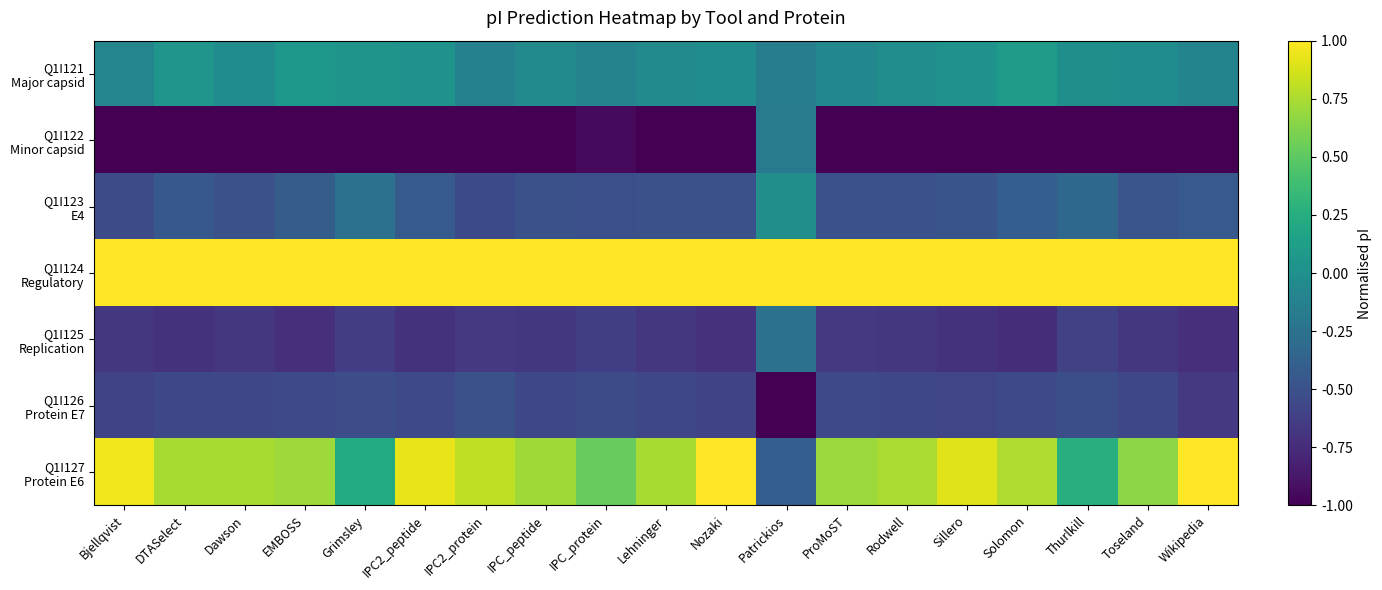

At how many categories does at least one series exceed 0?

19